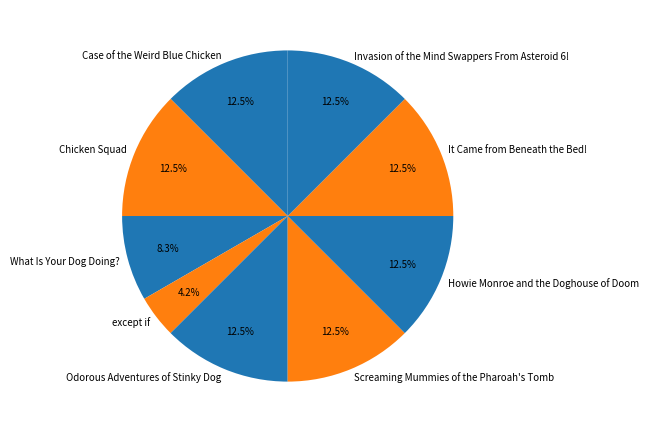

Is the sum of Odorous Adventures of Stinky Dog and Chicken Squad greater than half?

No